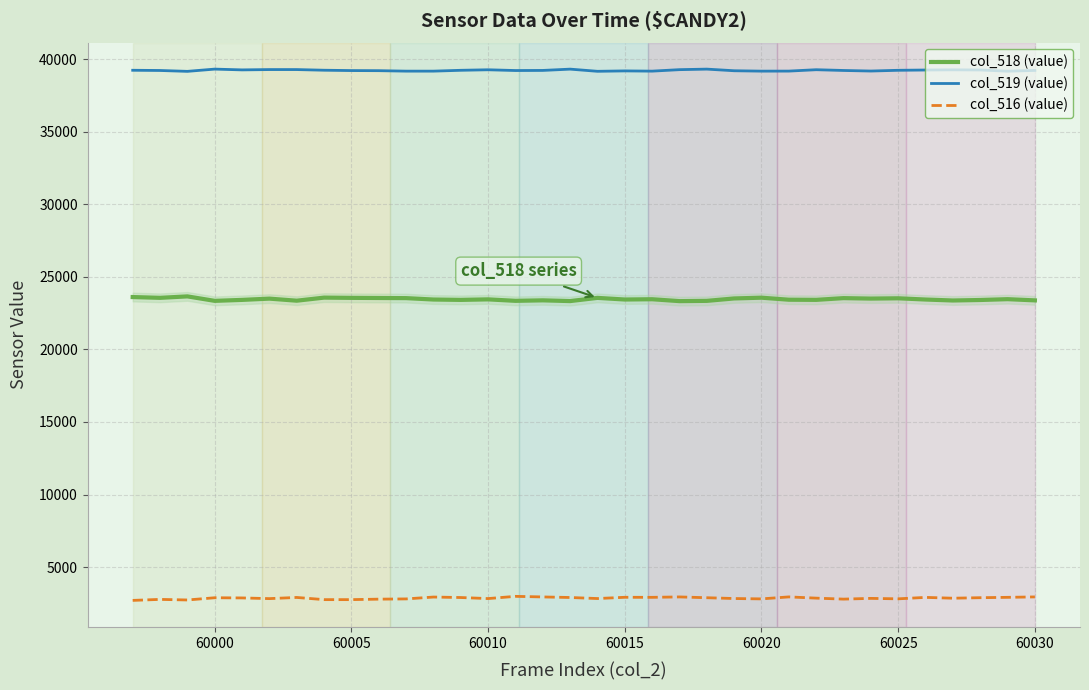

What is the maximum value for col_518 (value)?

23649